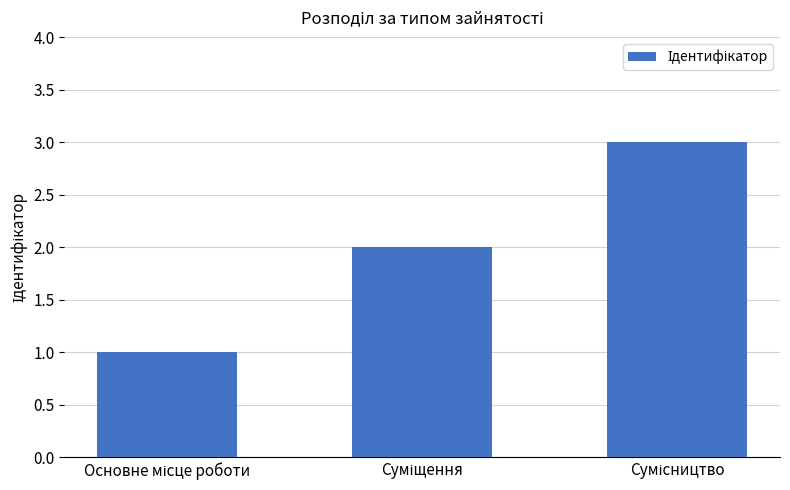

What is the sum of all values?

6